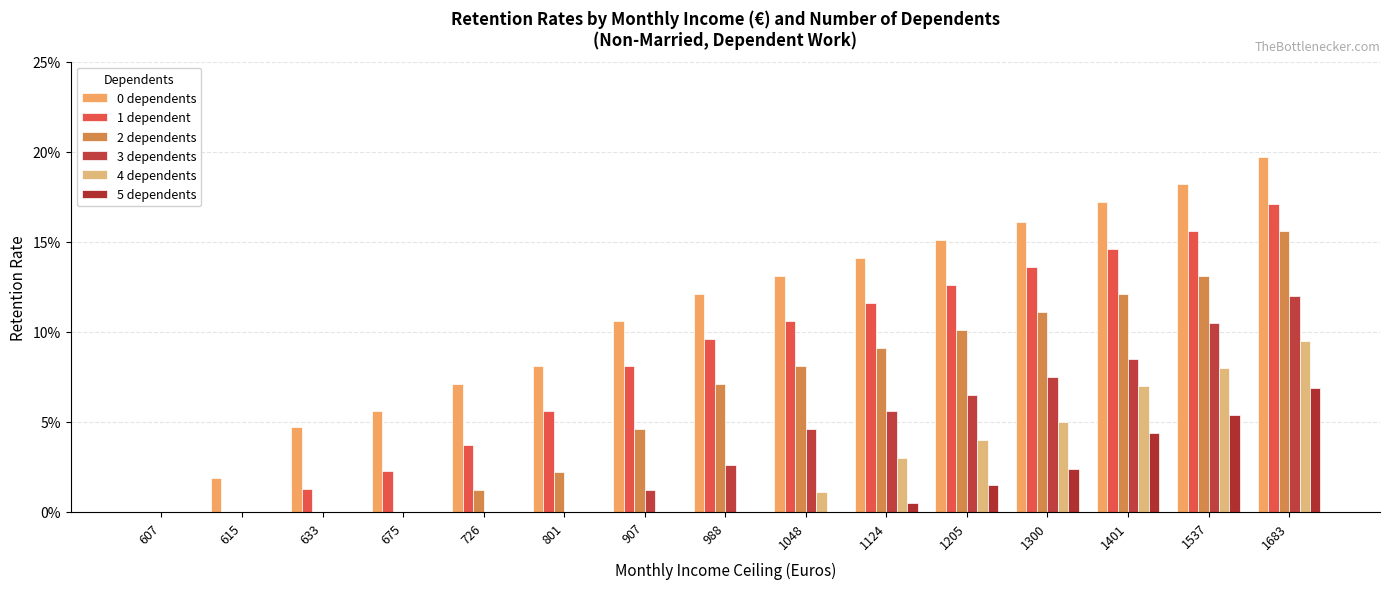

Rank the categories by 4 dependents value from lowest to highest.

607, 615, 633, 675, 726, 801, 907, 988, 1048, 1124, 1205, 1300, 1401, 1537, 1683